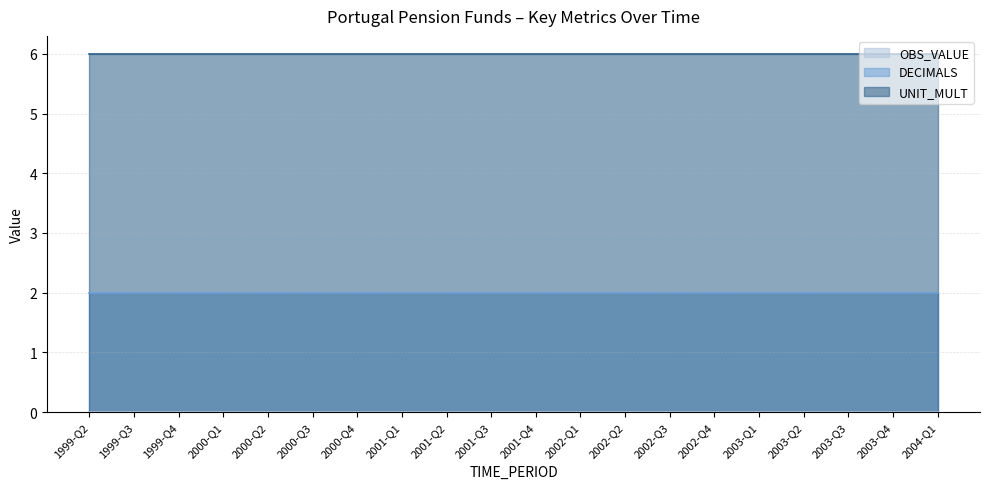

Reading left to right, extract all data points from this chart.

OBS_VALUE: 0	0	0	0	0	0	0	0	0	0	0	0	0	0	0	0	0	0	0	0
DECIMALS: 2	2	2	2	2	2	2	2	2	2	2	2	2	2	2	2	2	2	2	2
UNIT_MULT: 6	6	6	6	6	6	6	6	6	6	6	6	6	6	6	6	6	6	6	6